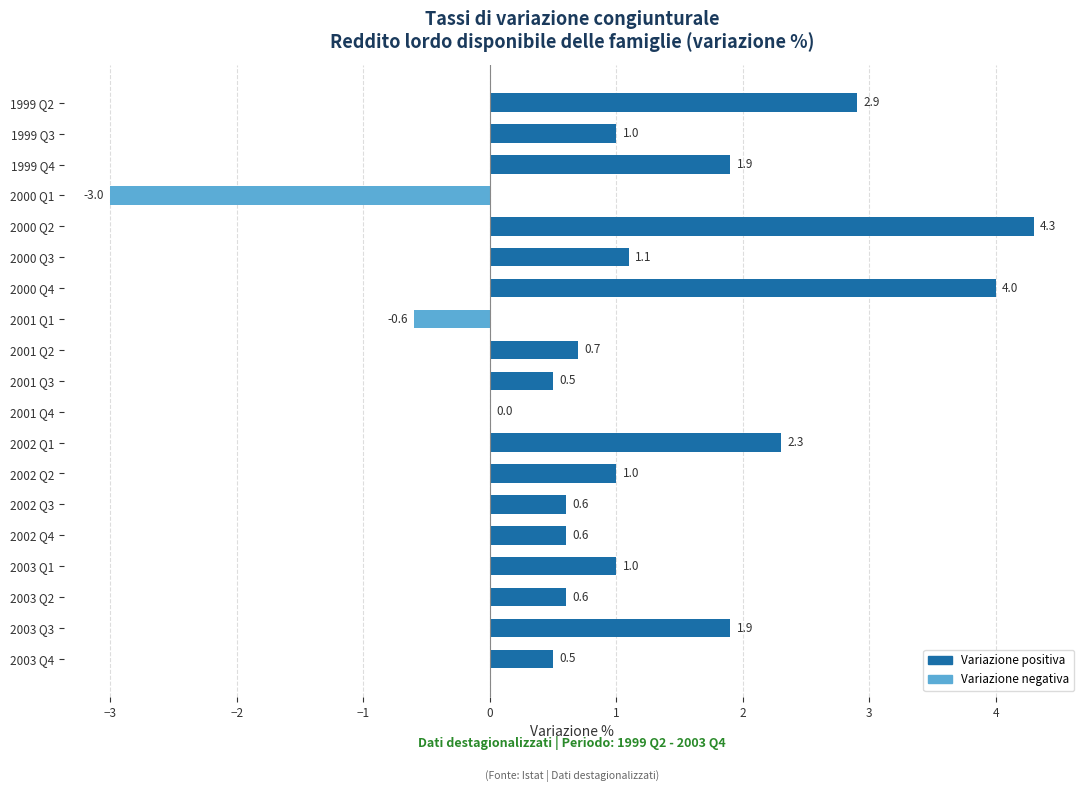

What is the sum of the values at 1999 Q2 and 2001 Q1?

2.3